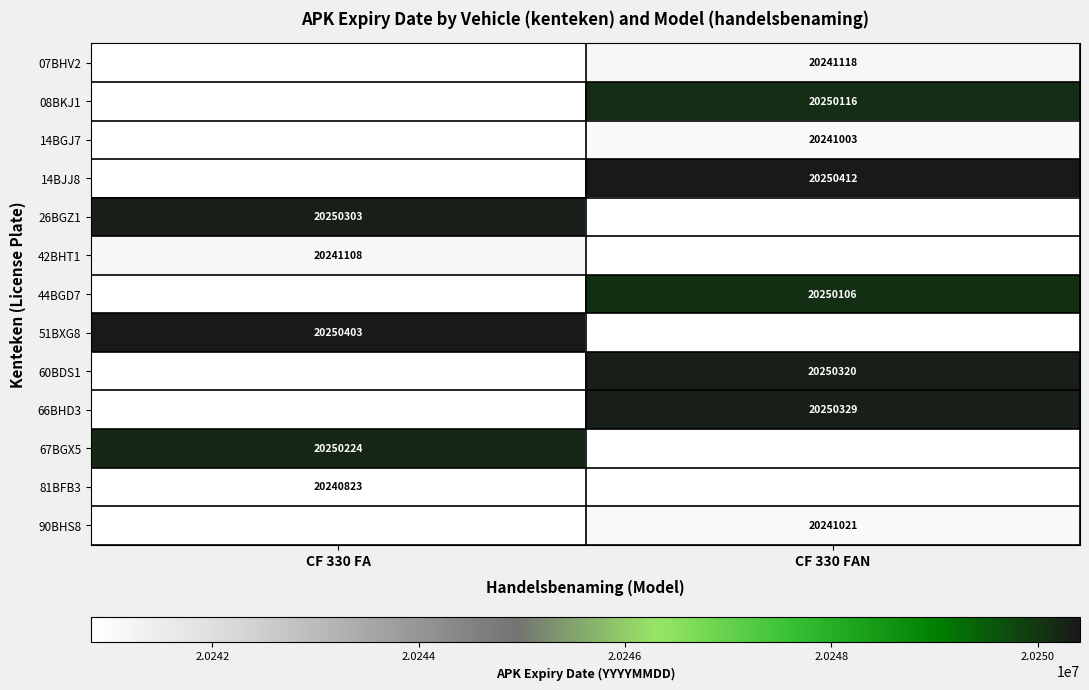

Which has a higher value, CF 330 FA or CF 330 FAN?

CF 330 FAN